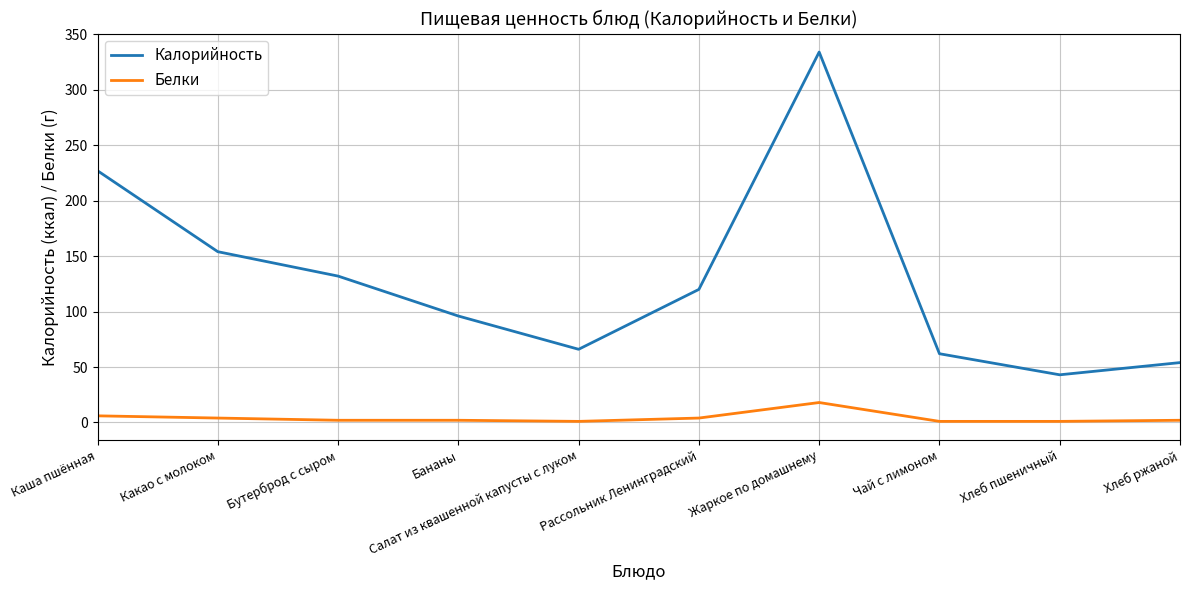

What is the difference between the maximum and minimum values in the Белки series?

17